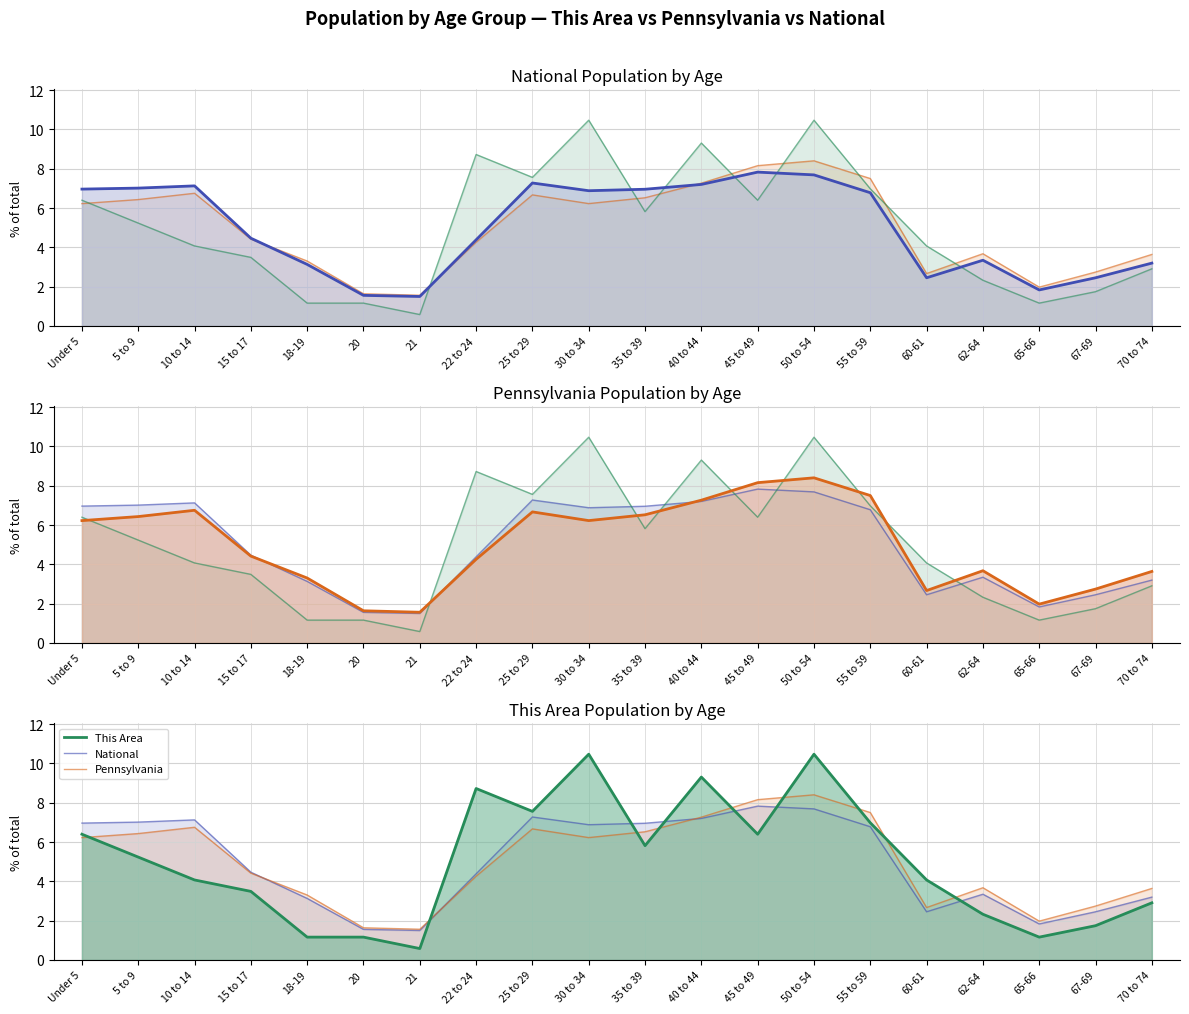

Which series changed the most between 22 to 24 and 35 to 39?

This Area